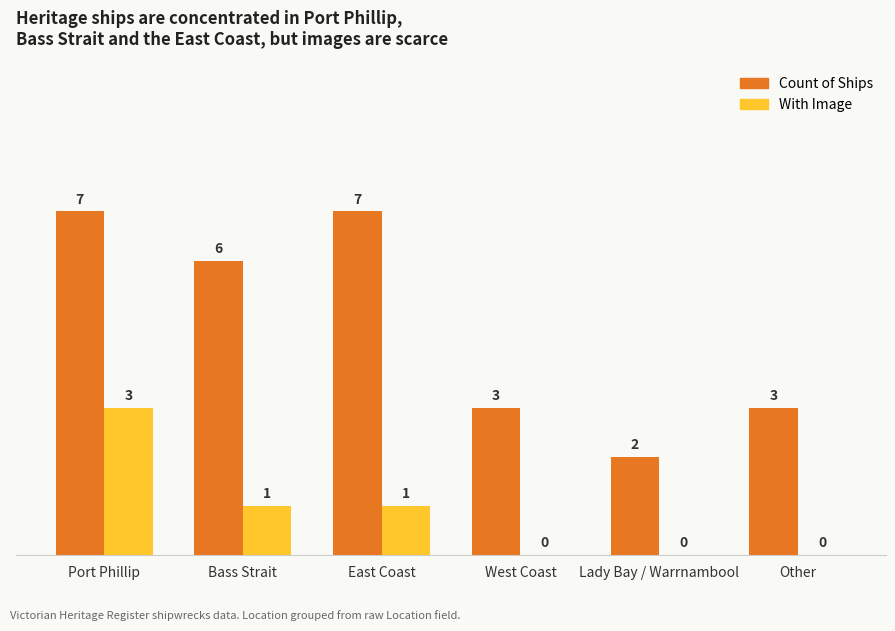

Where does the With Image series first go above 1?

Port Phillip